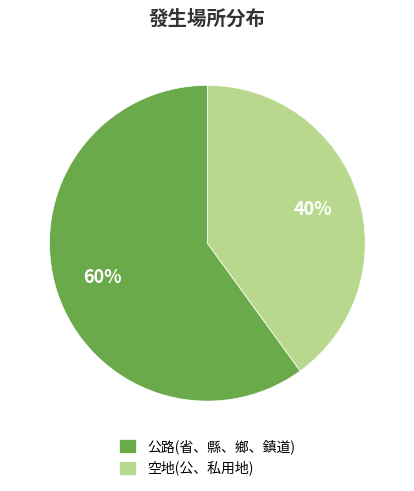

To the nearest percent, what is the difference between the 空地(公、私用地) and 公路(省、縣、鄉、鎮道) slice percentages?

20%